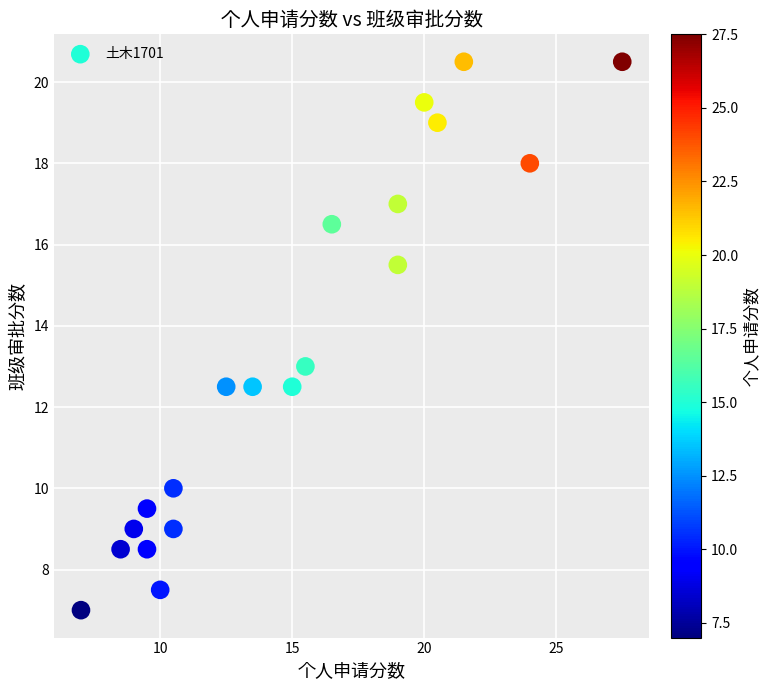

What is the range of X values (max minus min)?

20.5